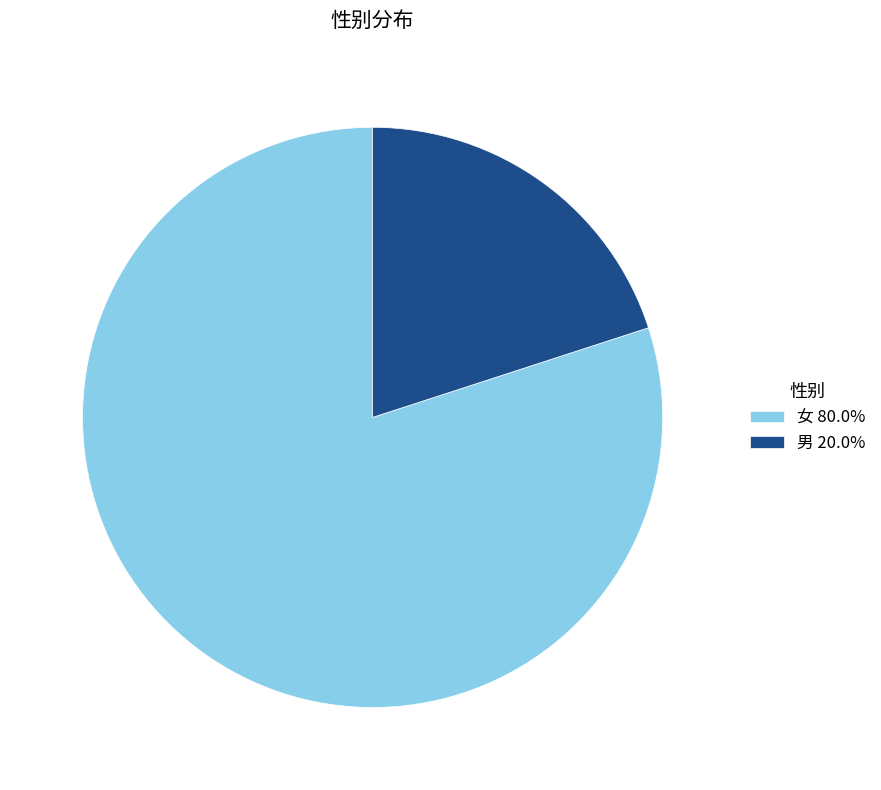

The 女 slice represents 69% of the pie. True or false?

False